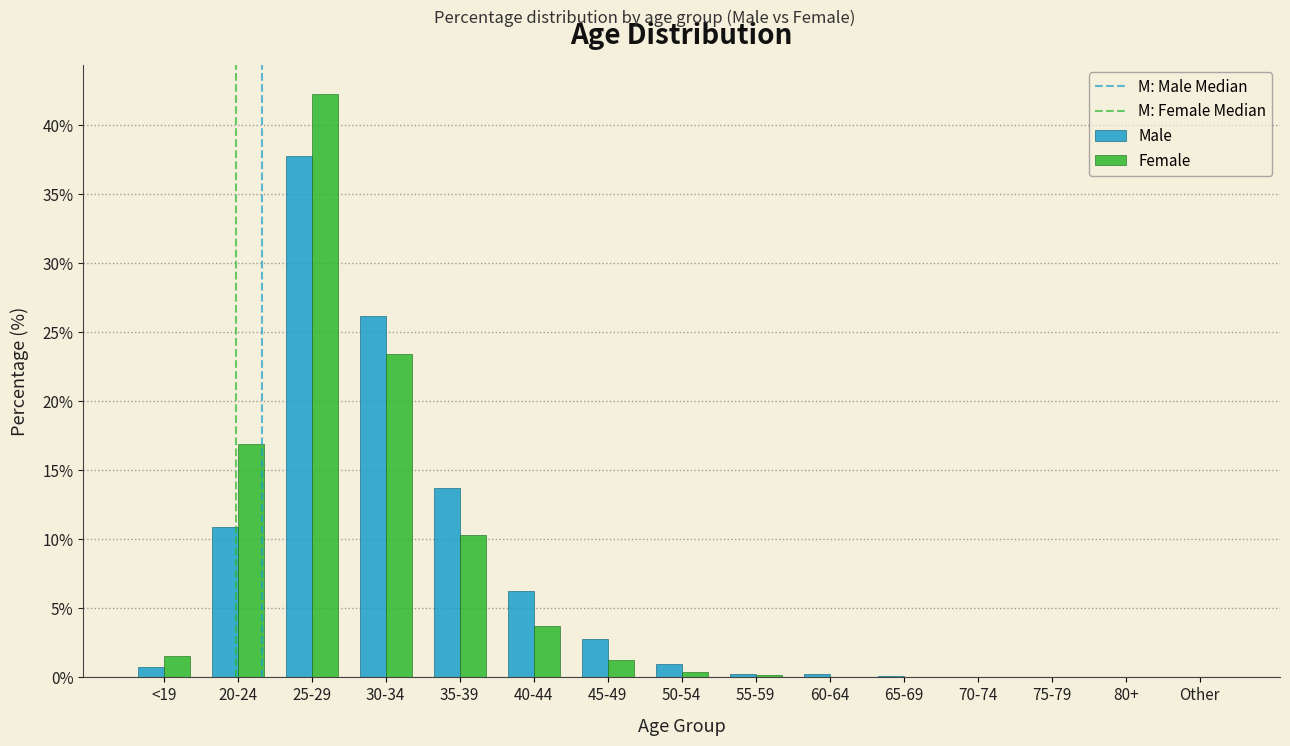

What is the sum of all Male values?

100.0